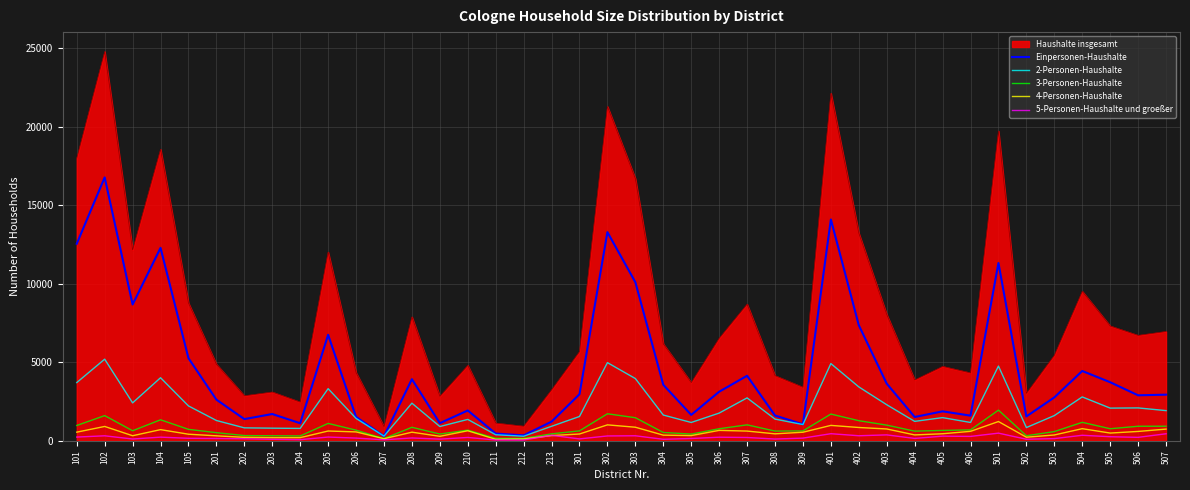

True or false: Haushalte insgesamt and 3-Personen-Haushalte intersect in this chart.

False